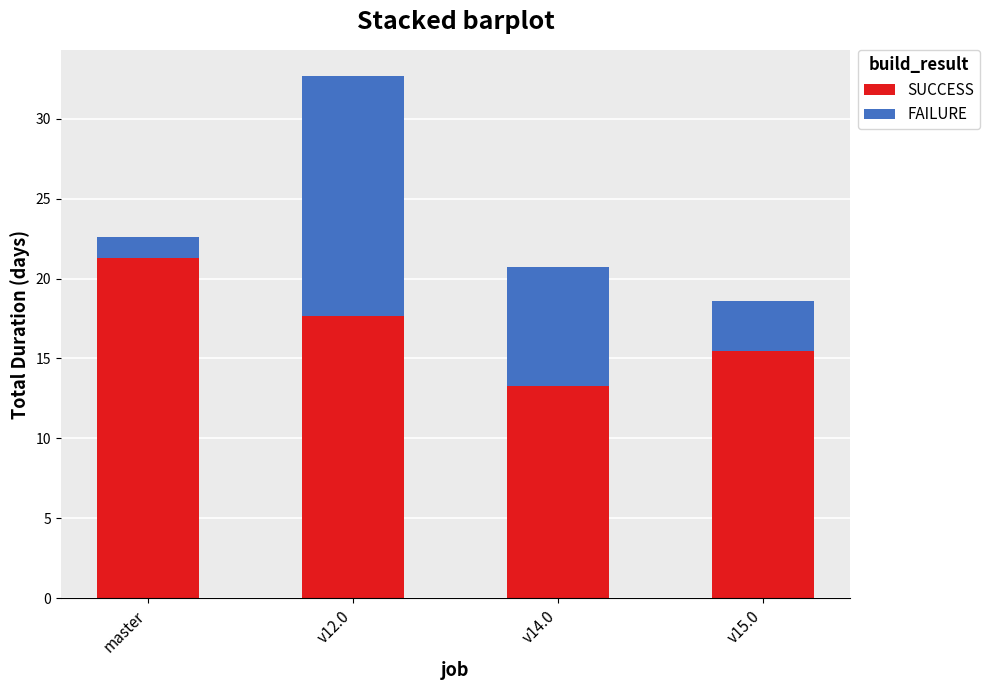

Reading right to left, what are the values for SUCCESS?

15.5	13.3	17.7	21.3